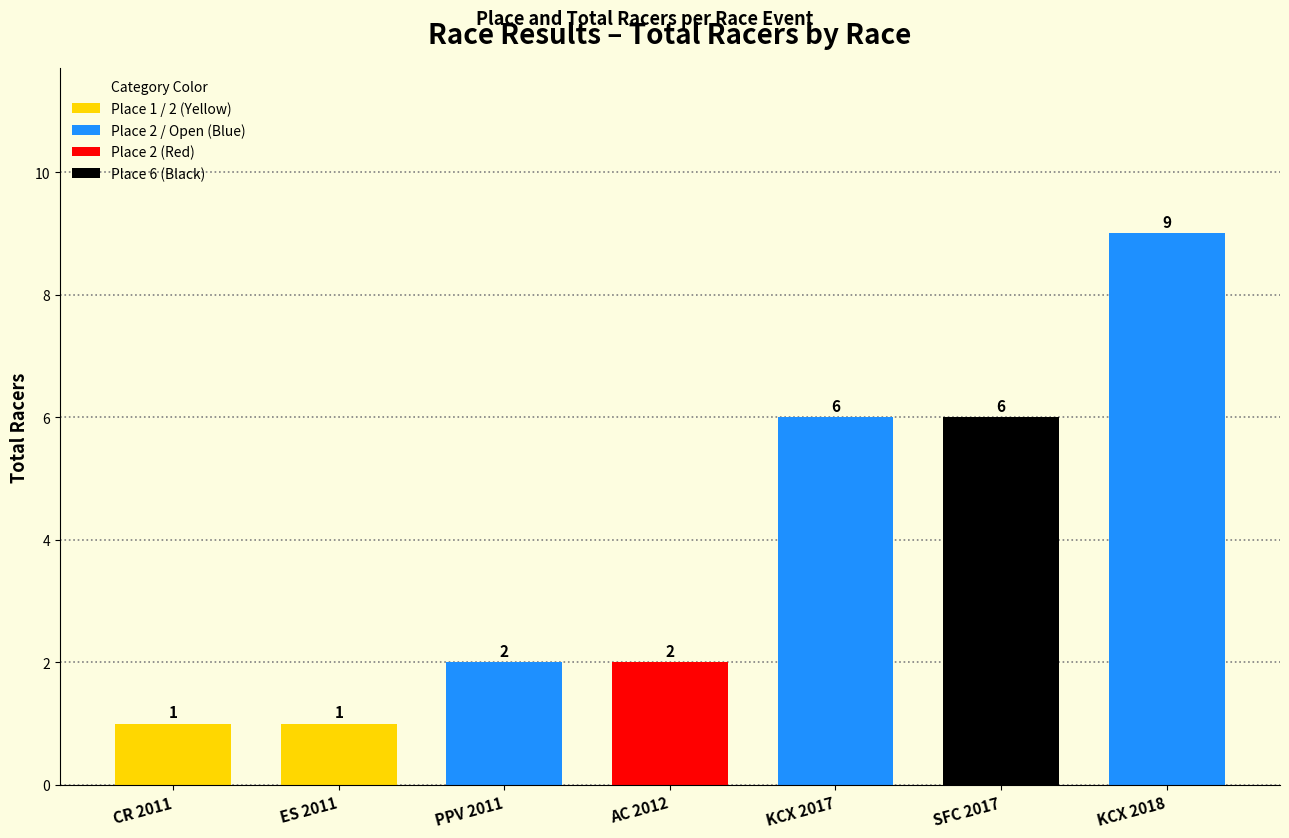

What is the ratio of the value at CR 2011 to the value at ES 2011?

1.0